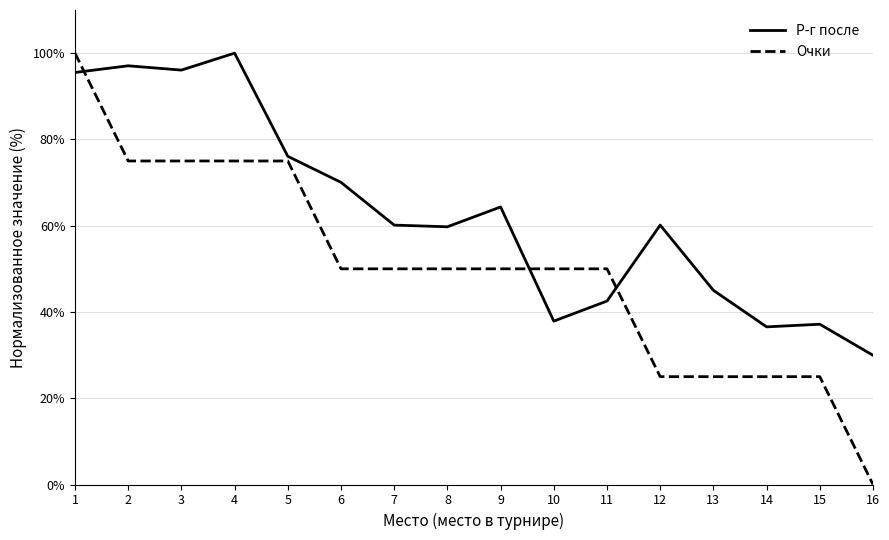

Which series has the widest spread of values?

Очки